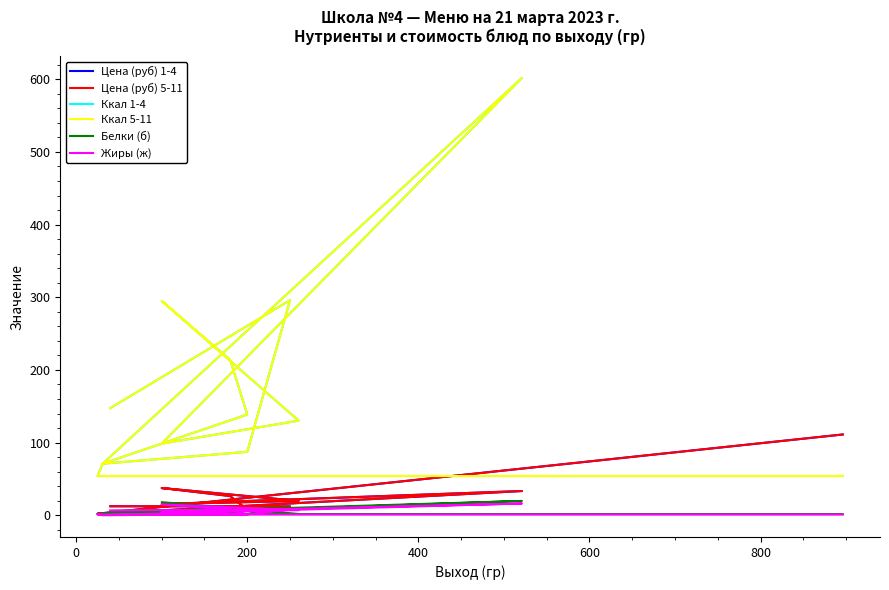

True or false: Цена (руб) 5-11 and Цена (руб) 1-4 cross at least once.

False